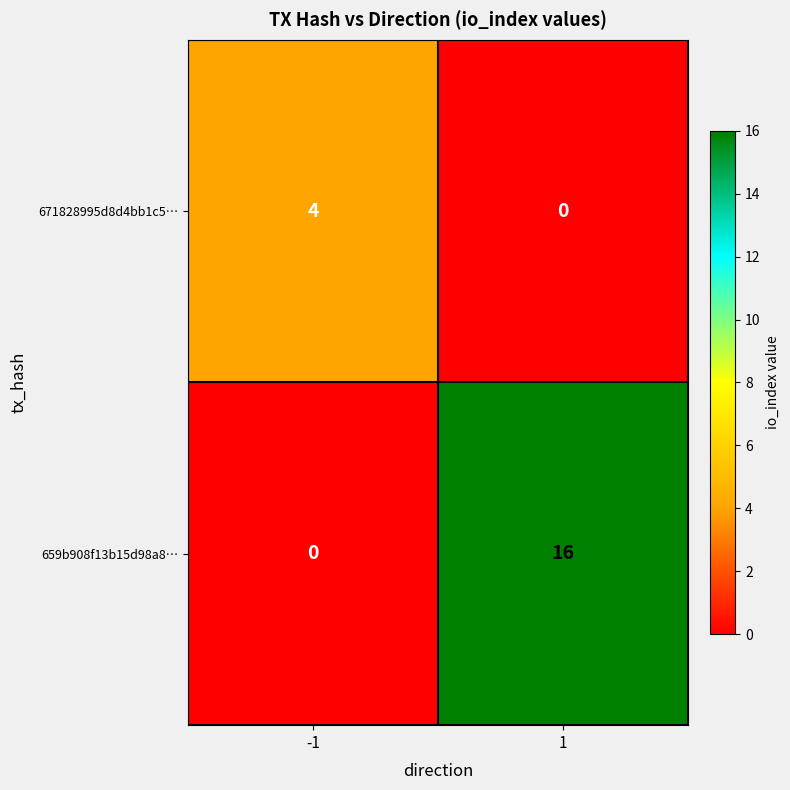

What is the maximum value shown in the chart?

16